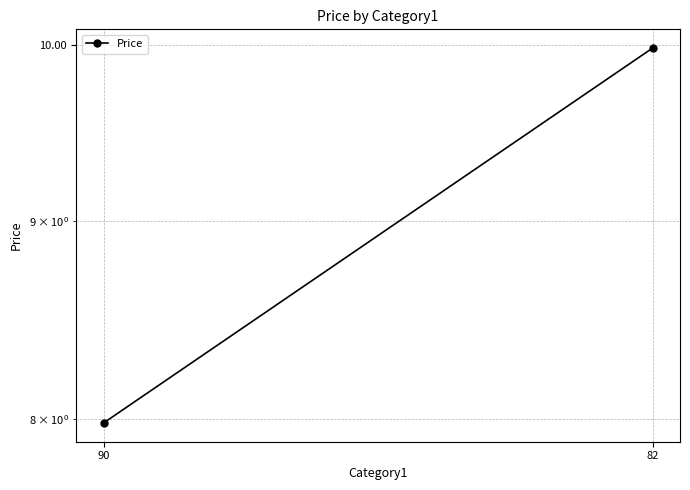

Reading left to right, extract all data points from this chart.

90=8.0	82=10.0